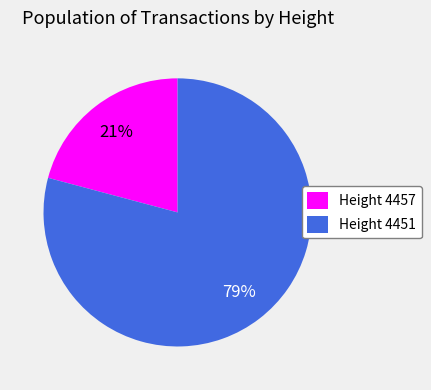

Approximately how many times larger is the value at Height 4457 compared to Height 4451?

0.3